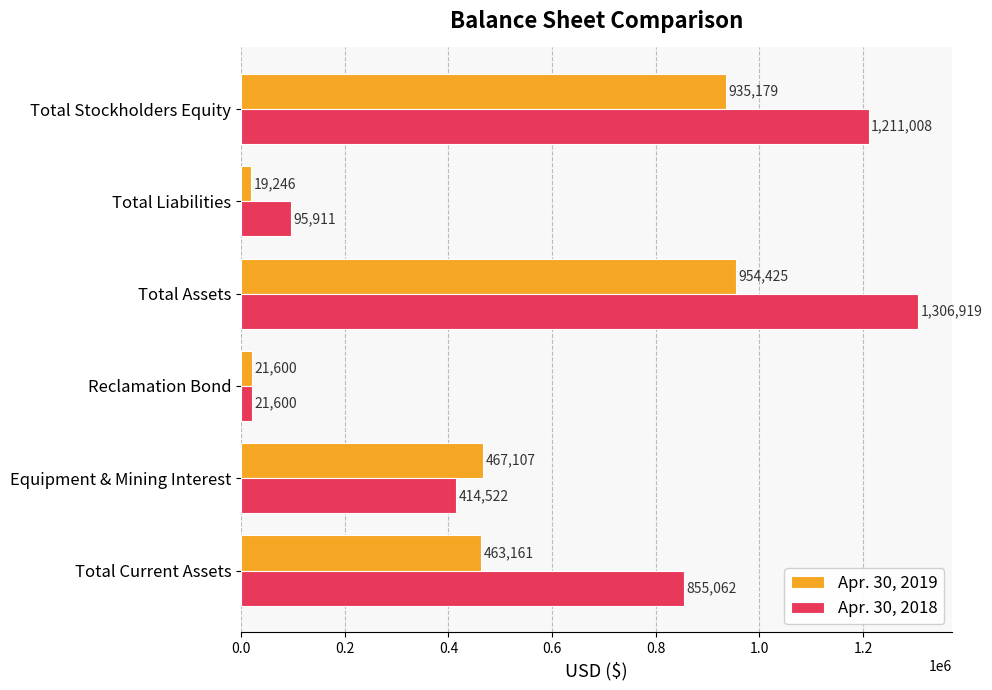

What is the spread (max minus min) of values at Total Current Assets?

391901